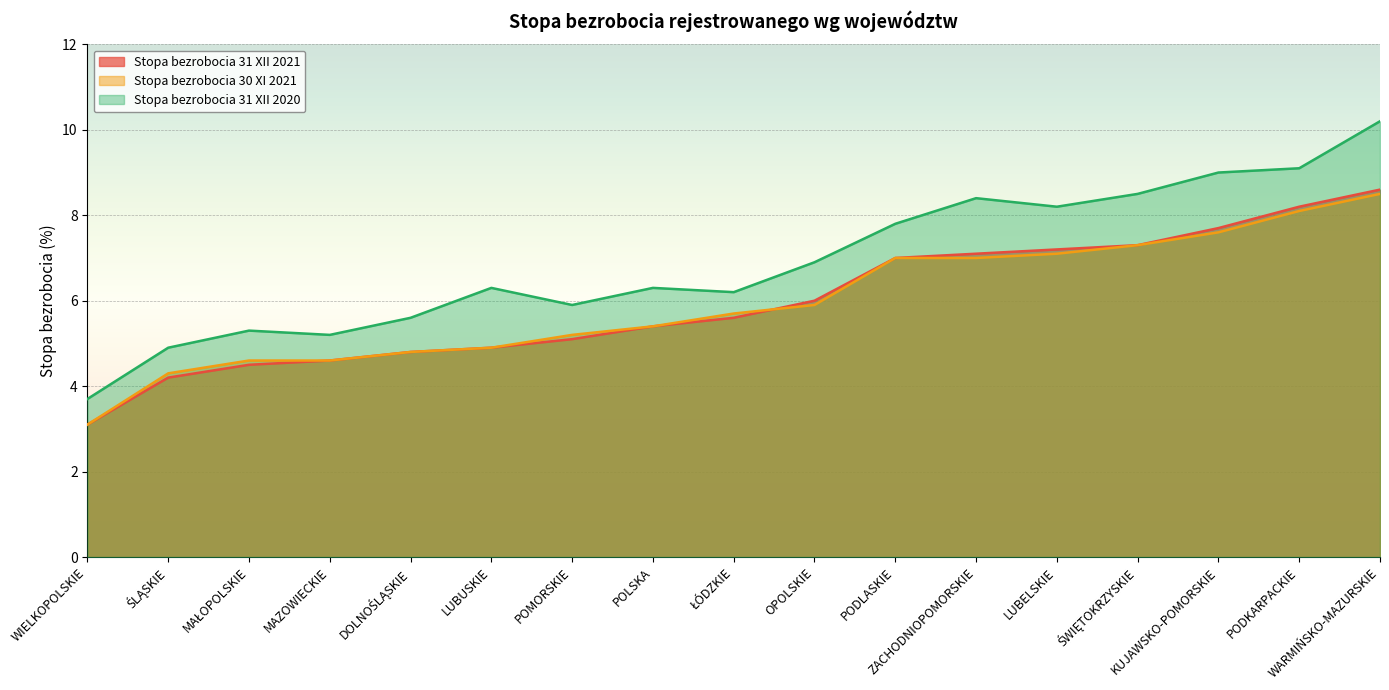

Where is Stopa bezrobocia 31 XII 2020 nearest to the value 6?

POMORSKIE